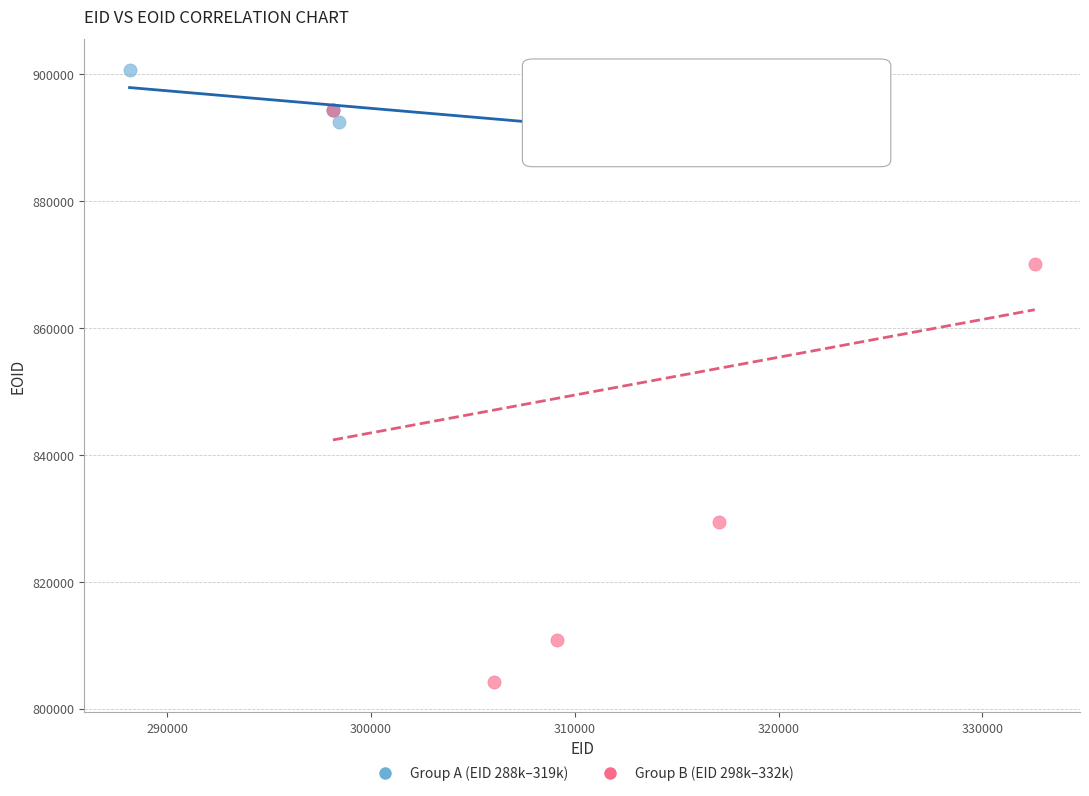

Which series has the widest spread of Y values?

Group B (EID 298k–332k)